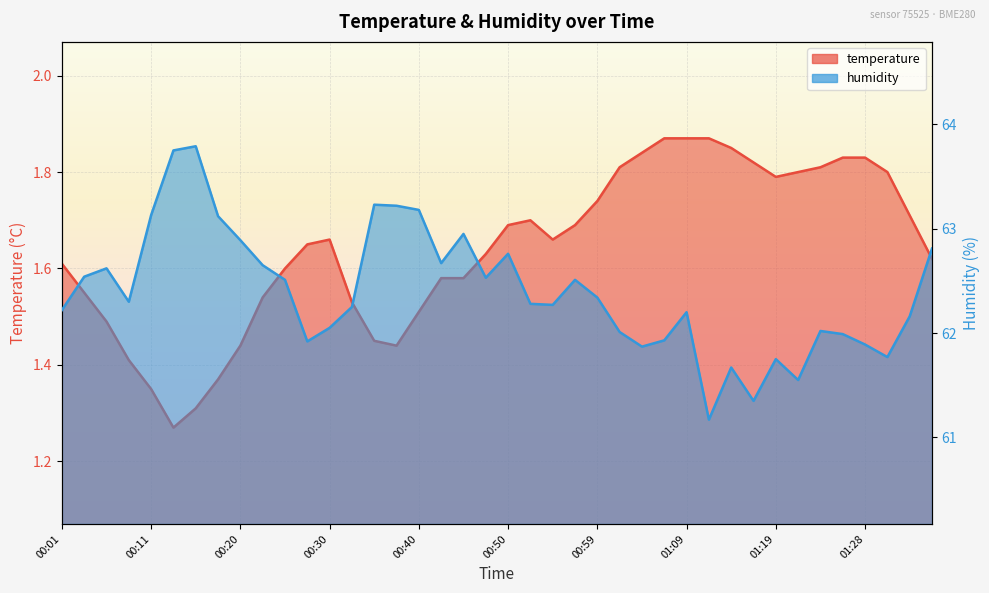

Where is humidity nearest to the value 62?

01:02